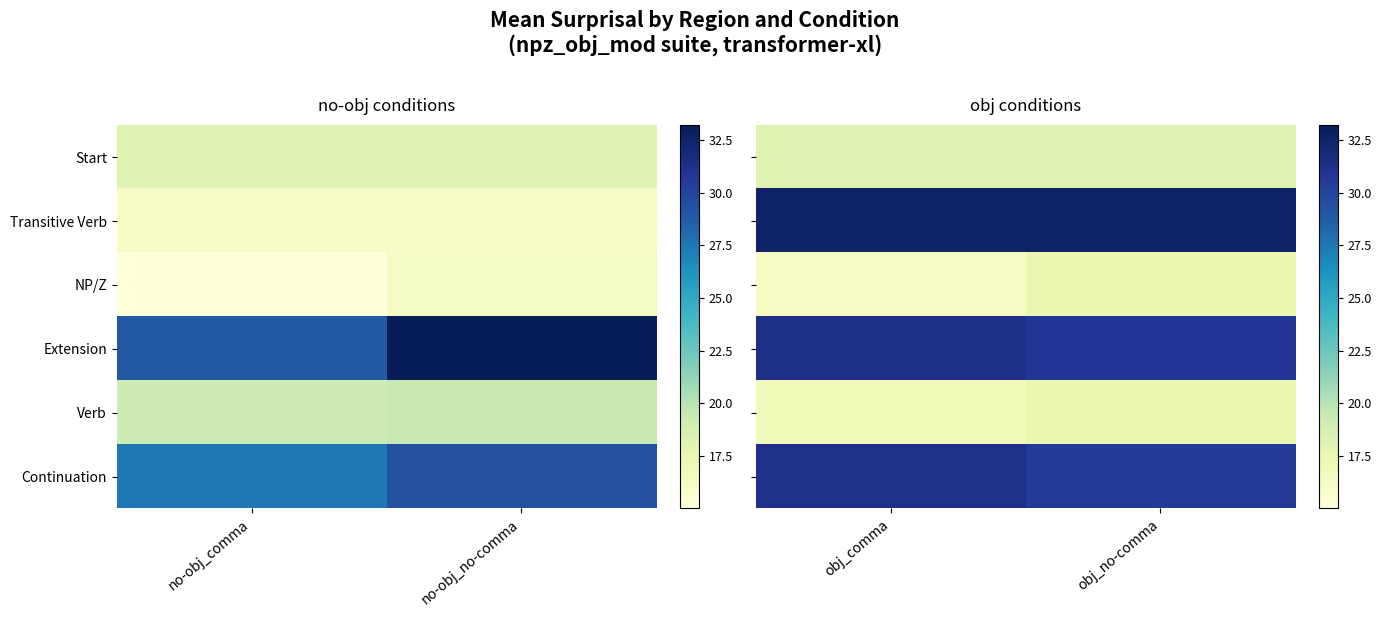

Count the number of data series in this chart.

6